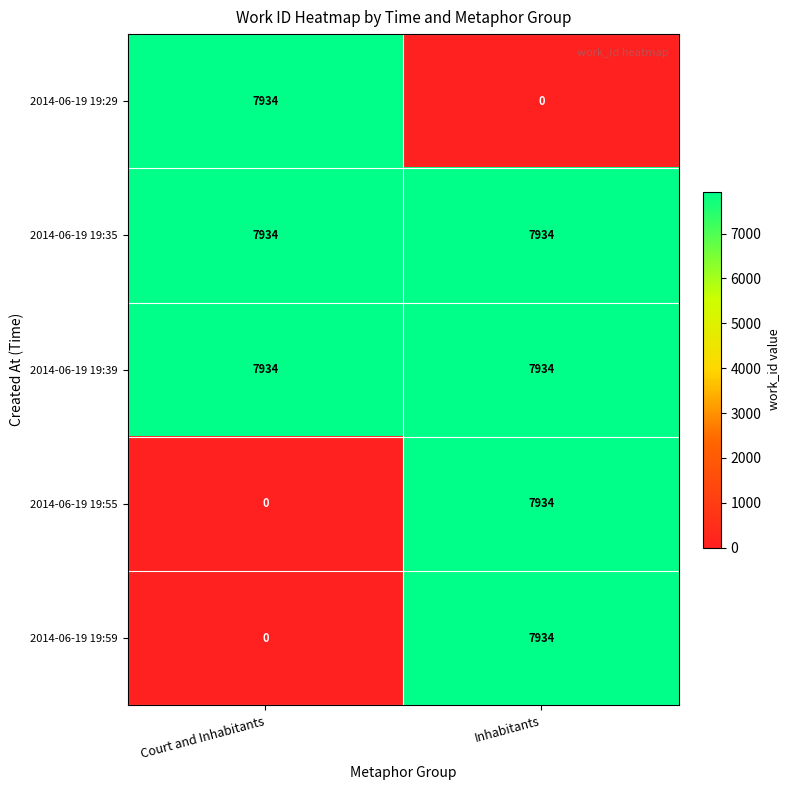

What is the total value across all series at Inhabitants?

31736